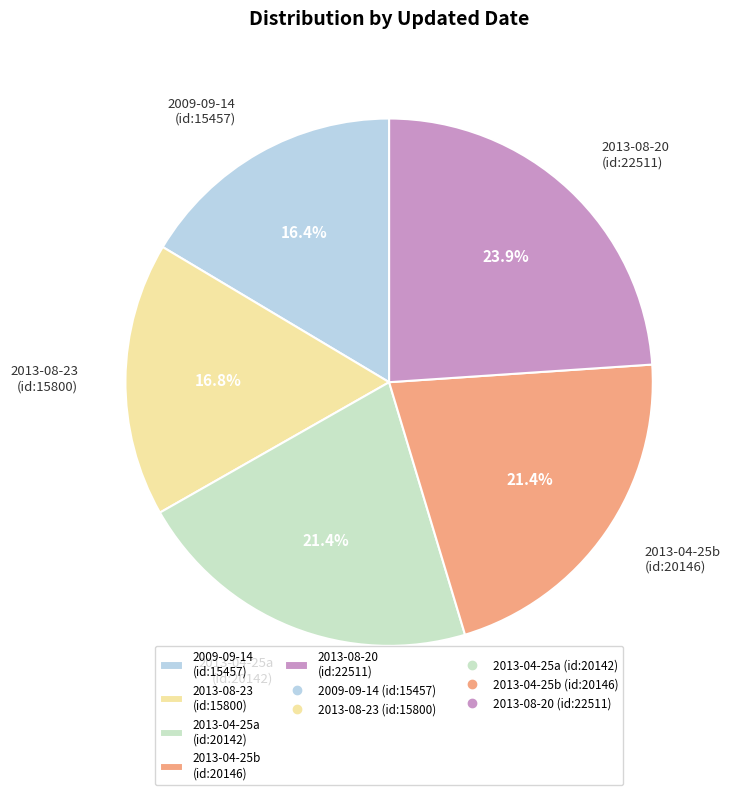

What percentage do 2013-04-25a (id:20142) and 2009-09-14 (id:15457) together represent?

37.8%